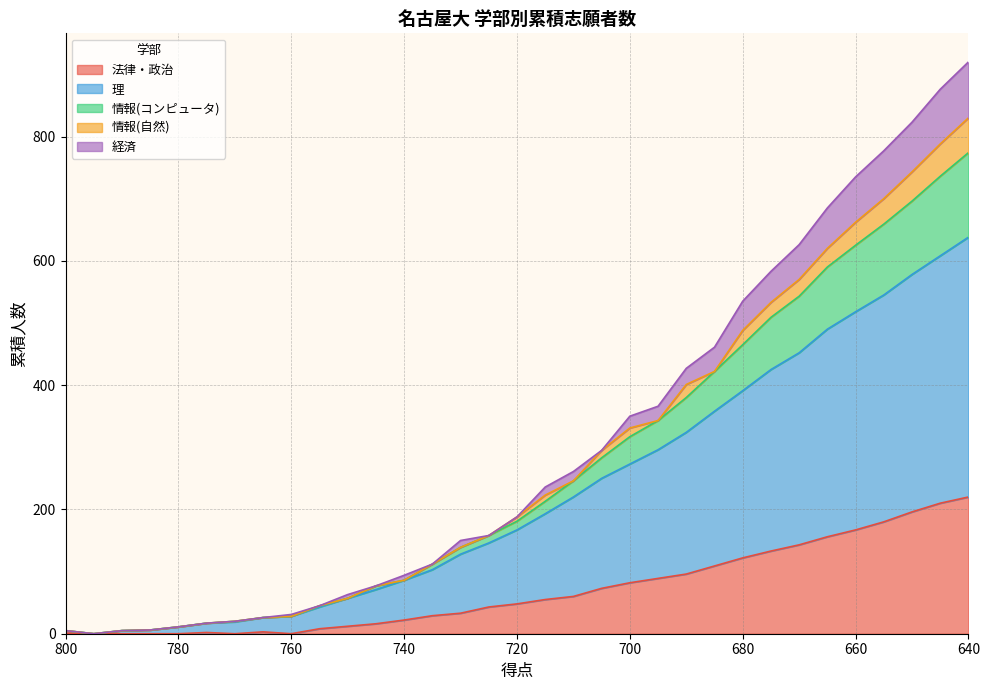

The value of 理 at 750 is 88. True or false?

False